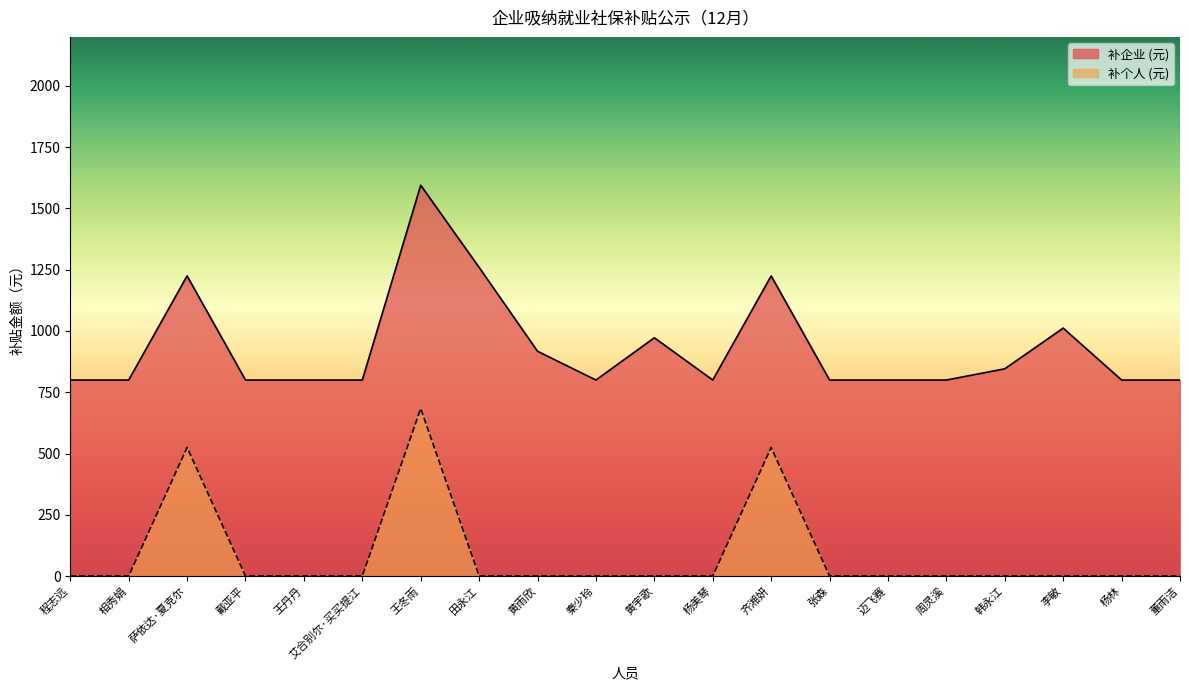

At which label is 补个人 (元) closest to 341?

萨依达·夏克尔